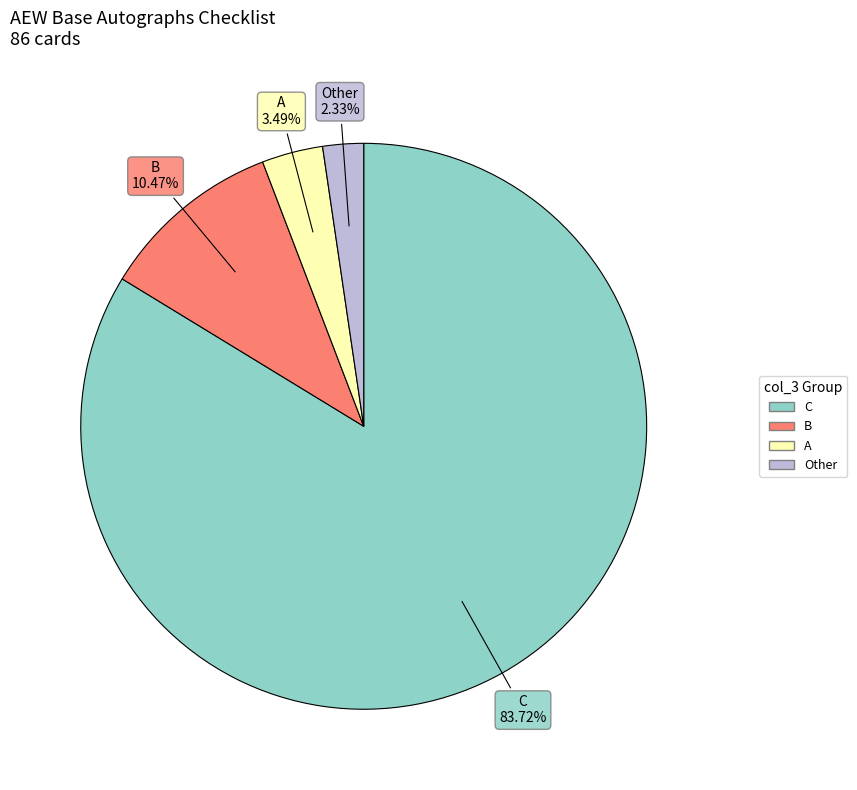

Which slice is the smallest?

Other